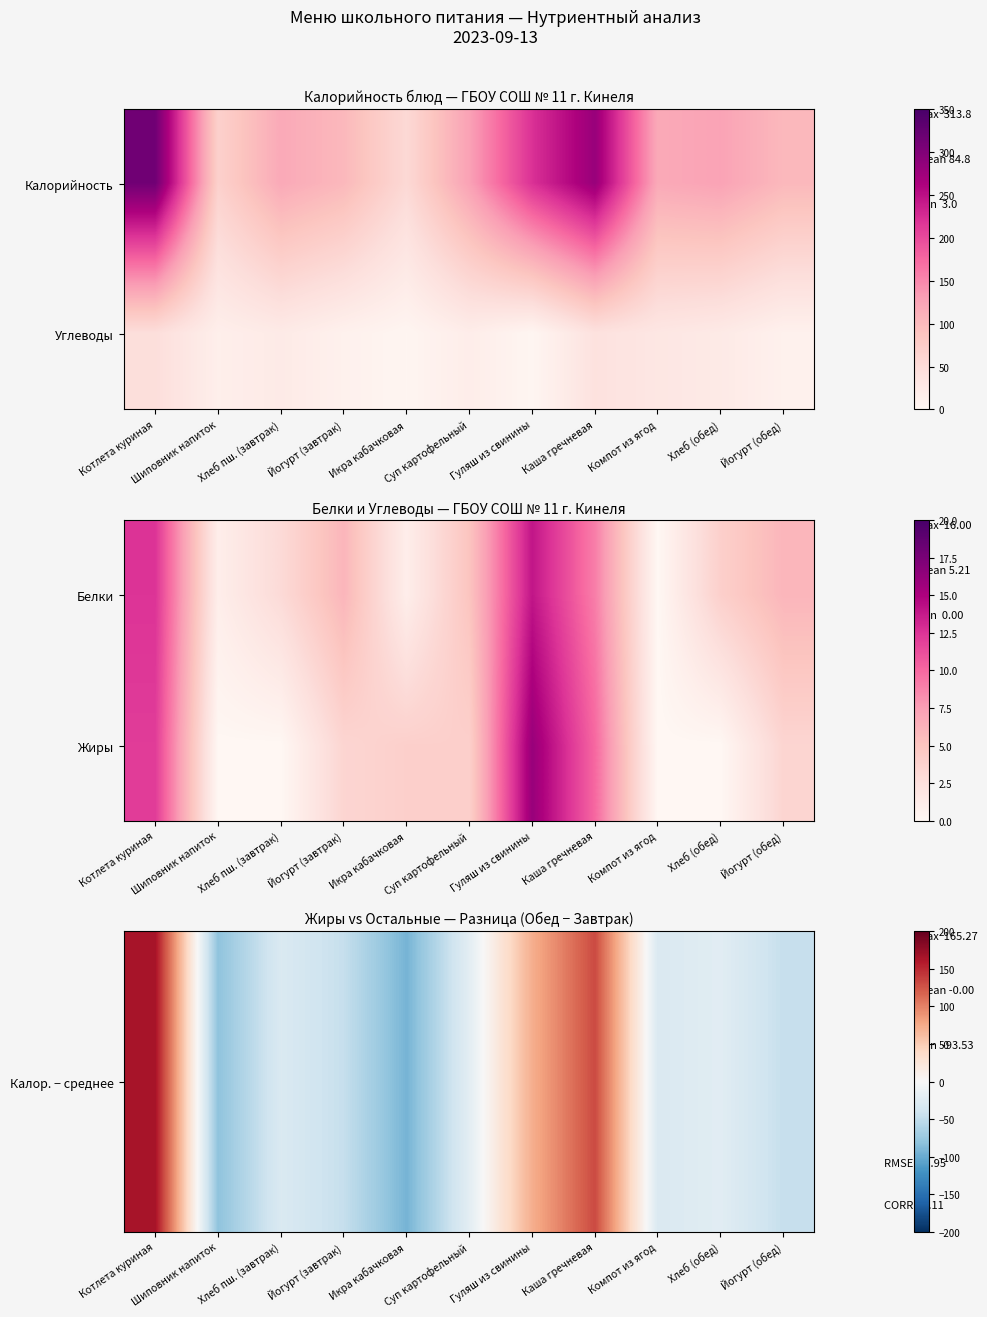

List the series in order of their peak value, lowest first.

Жиры, Калор. − среднее